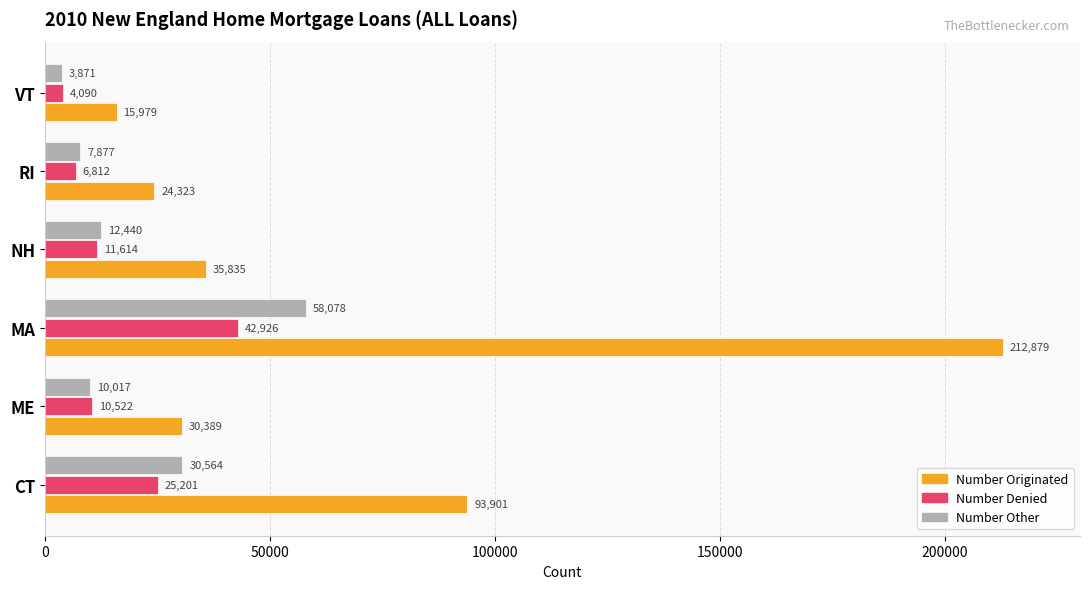

What is the total value across all series at CT?

149666